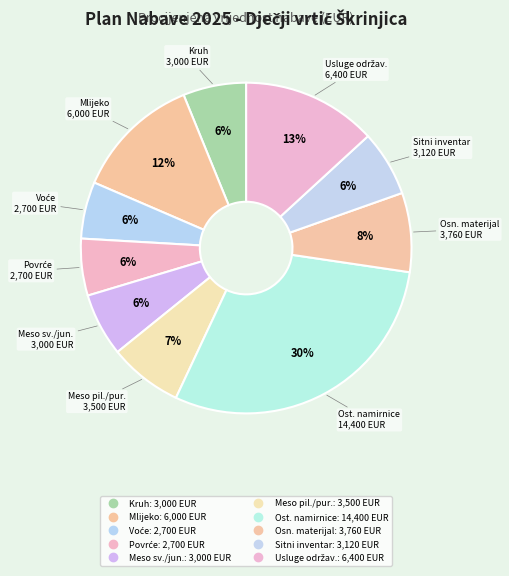

Rank the categories by value from lowest to highest.

Svježe voće, Svježe povrće, Kruh i krušni proizvodi, Meso - svinjetina i junetina, Sitni inventar, Meso - piletina i puretina, Osnovni materijal za redovni program, Mlijeko i mliječni proizvodi, Usluge tekućeg i investicijskog održavanja, Ostale namirnice za potrebe kuhinje